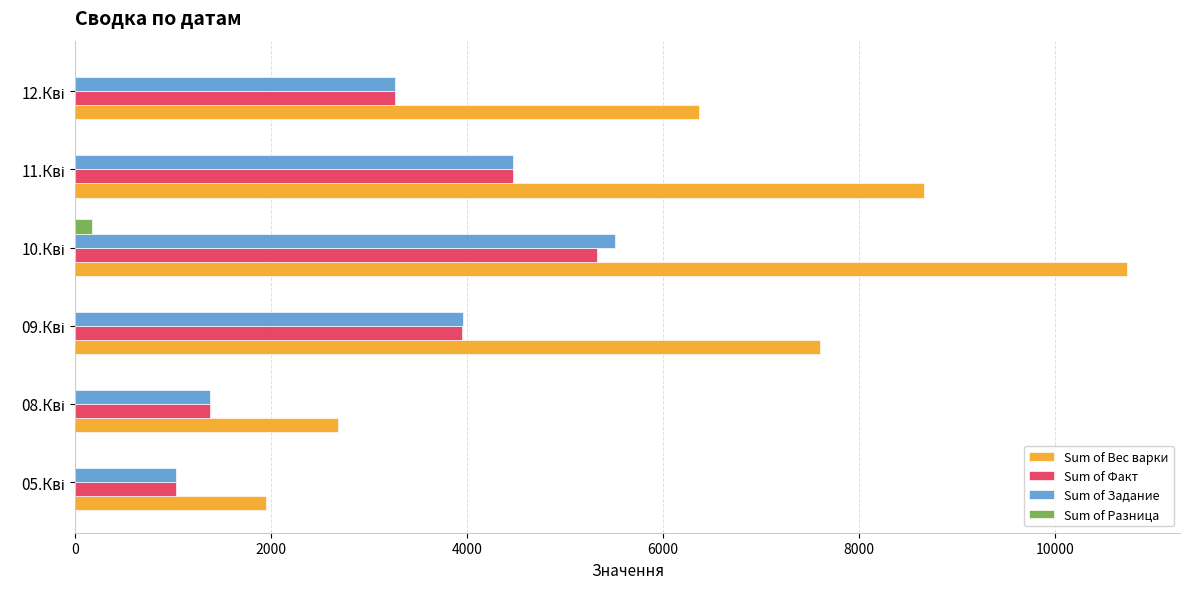

What is the greatest value displayed?

10733.1